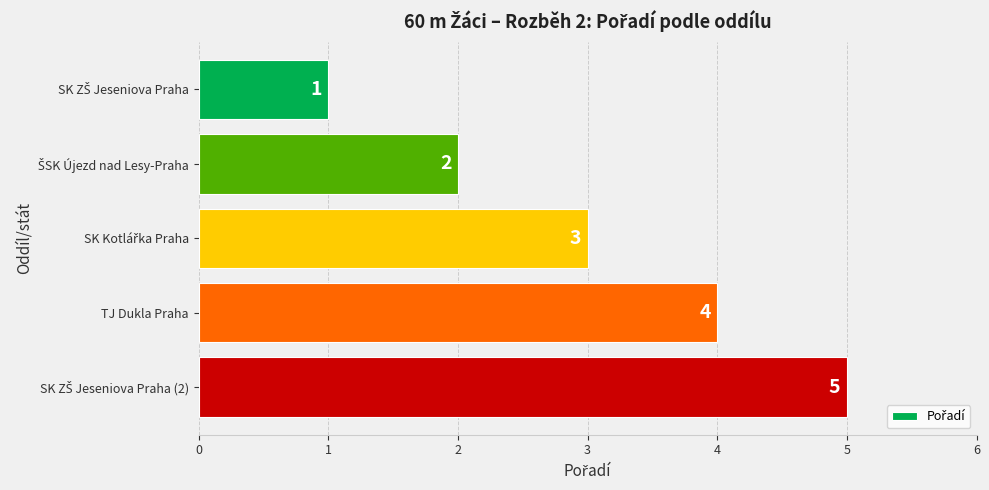

What is the maximum value shown in the chart?

5